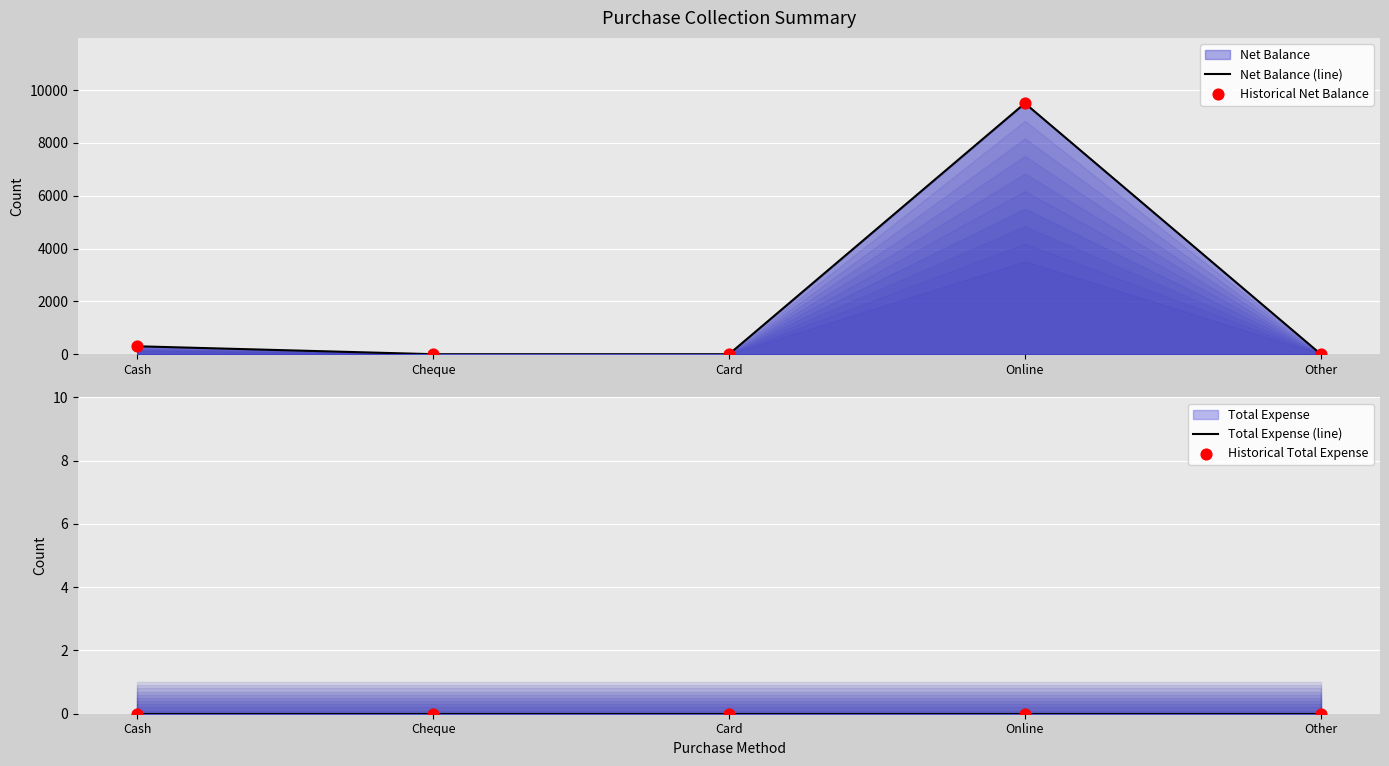

At which category is the sum across all series the highest?

Online